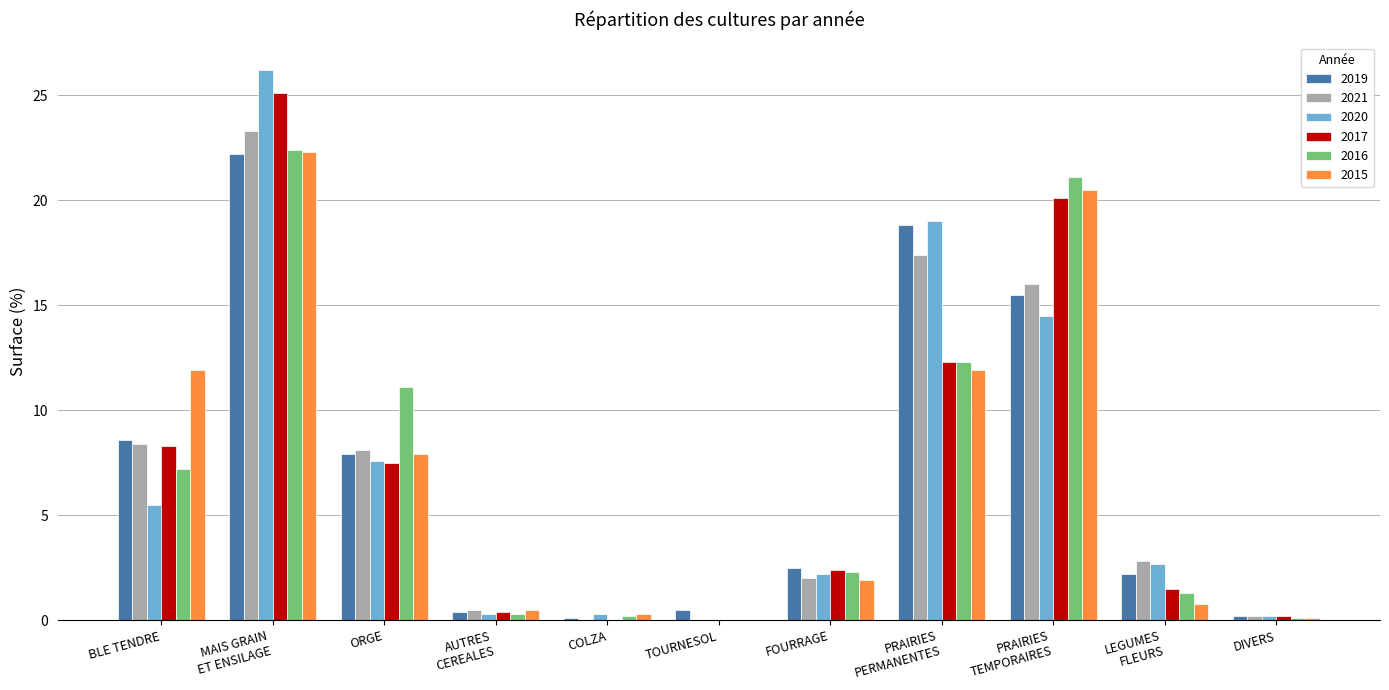

What is the sum of the 2016 values at BLE TENDRE and FOURRAGE?

9.5